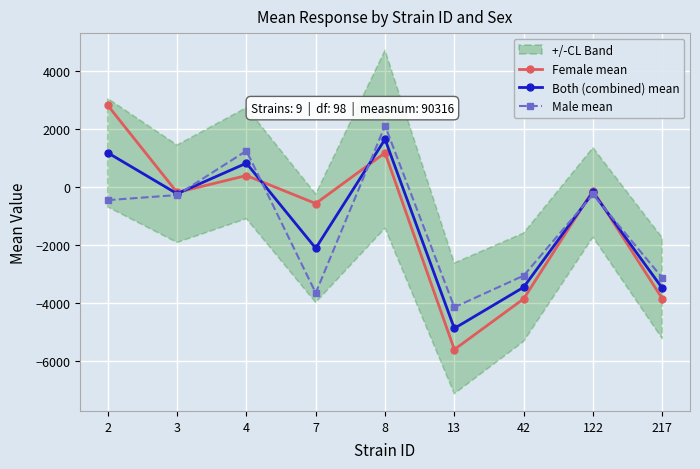

How many data points in Female mean are above -186?

4